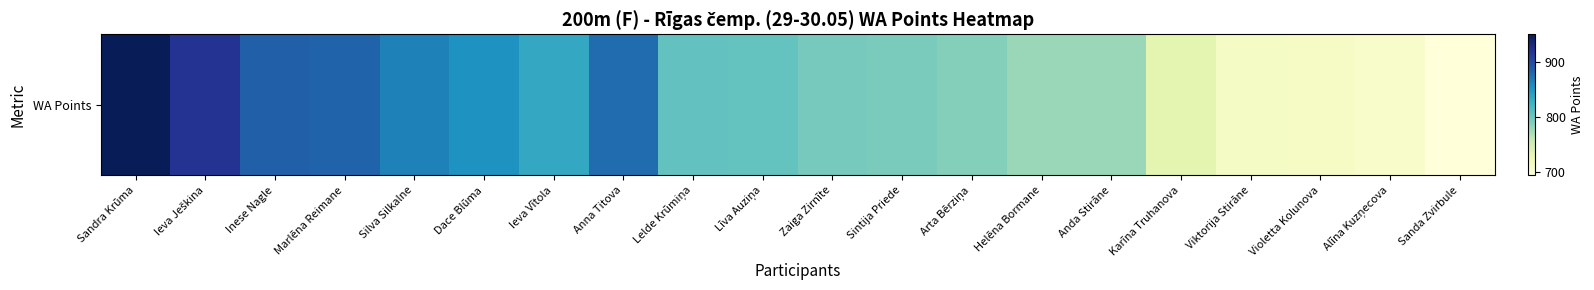

Is it true that the value at Sanda Zvirbule is 362?

False